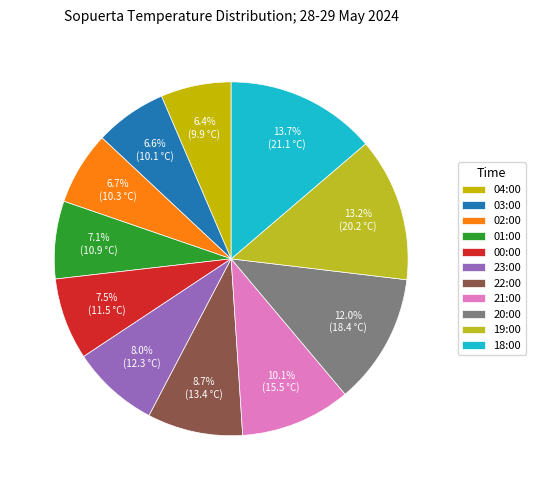

To the nearest percent, what is the difference between the 18:00 and 21:00 slice percentages?

4%